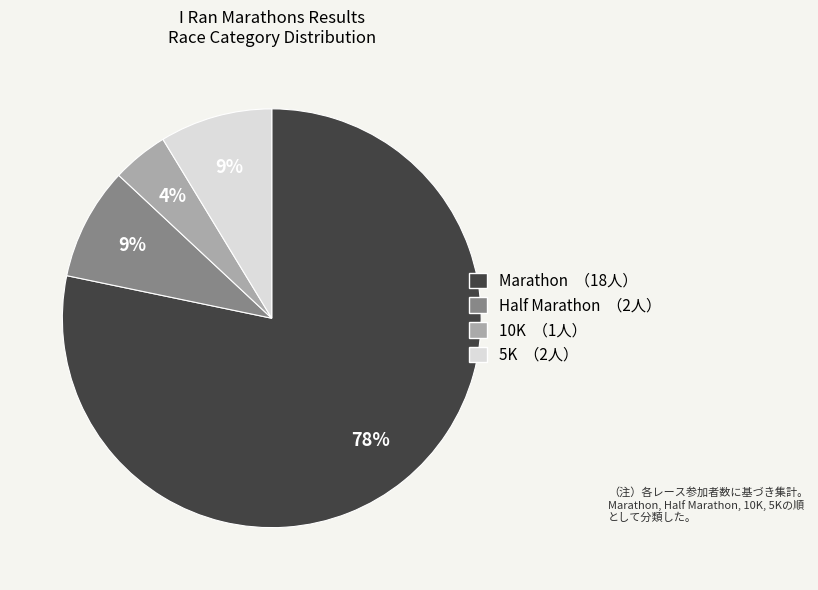

Does Marathon account for over 50% of the chart?

Yes